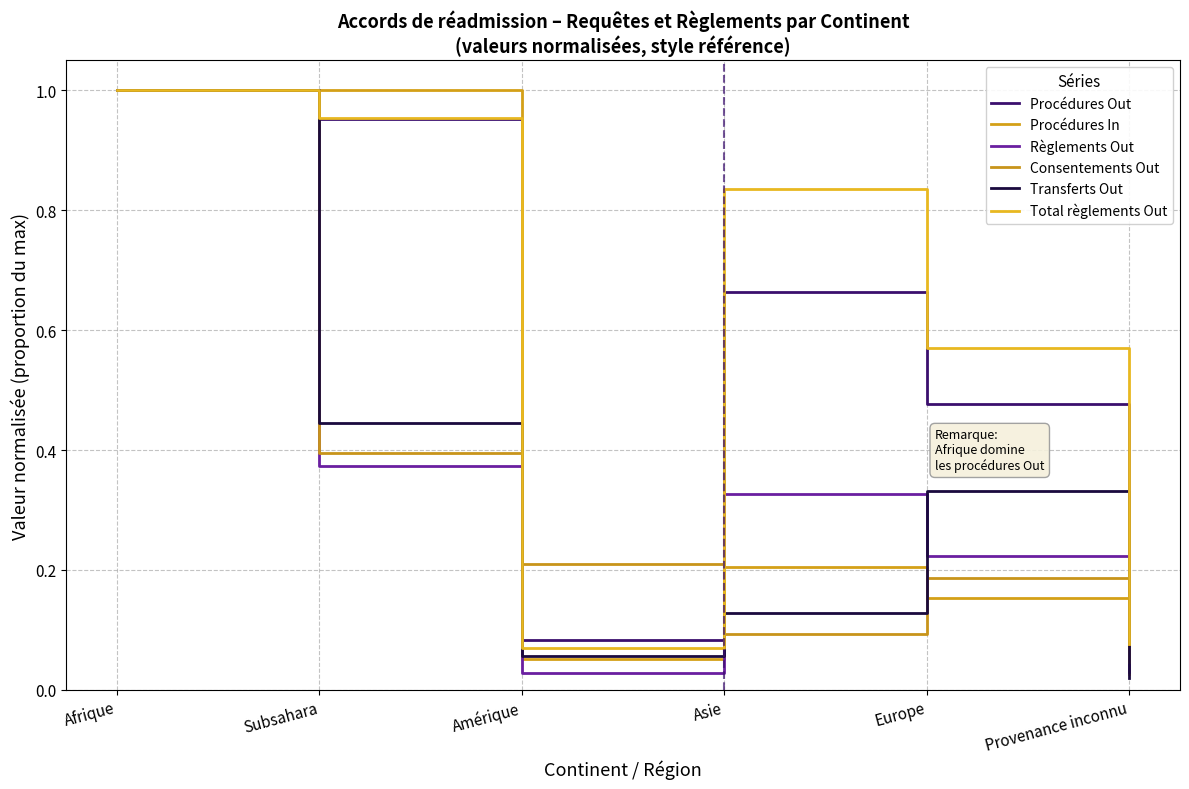

How many lines are shown in the chart?

6